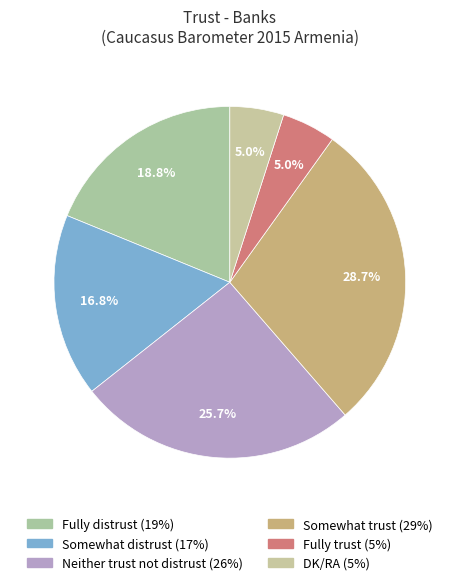

How much of the chart is everything except Somewhat distrust?

83.2%